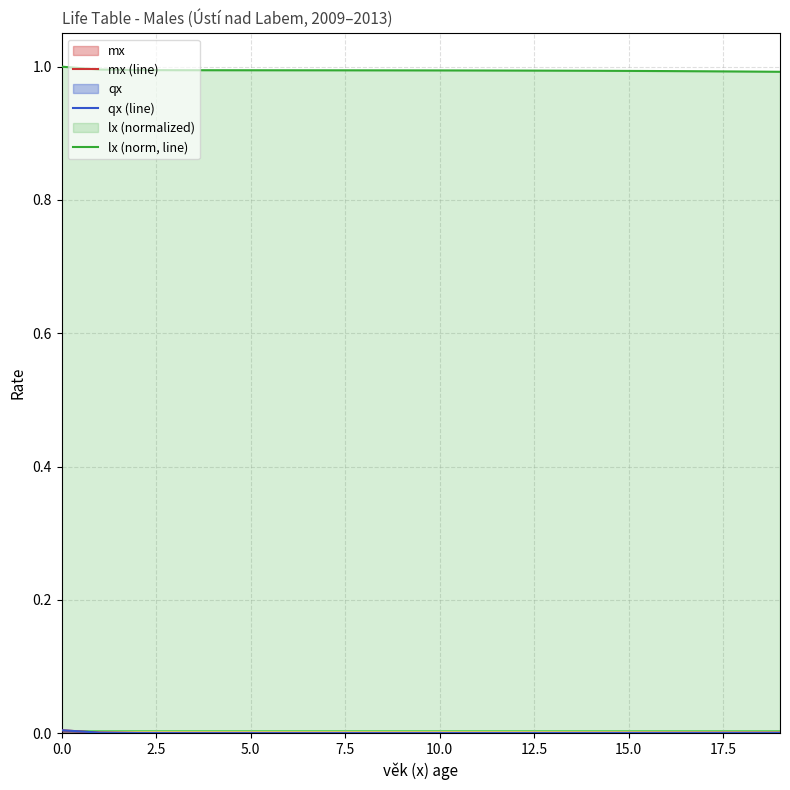

At how many categories does at least one series exceed 0?

20